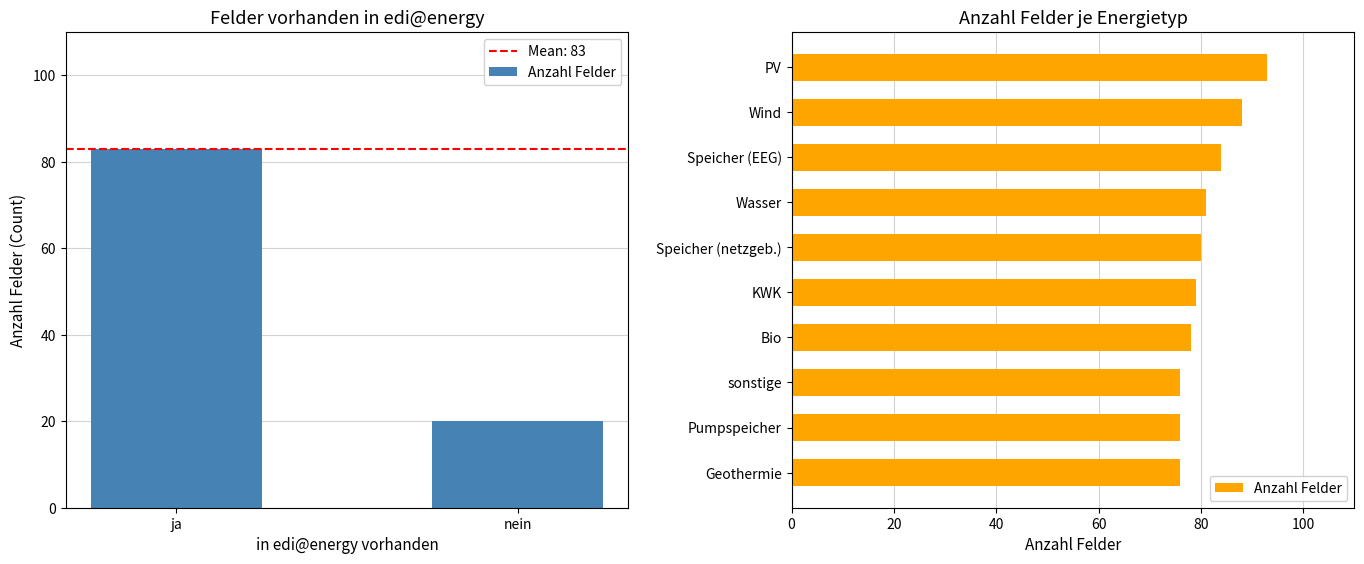

What value does the data have at Speicher (netzgeb.)?

80